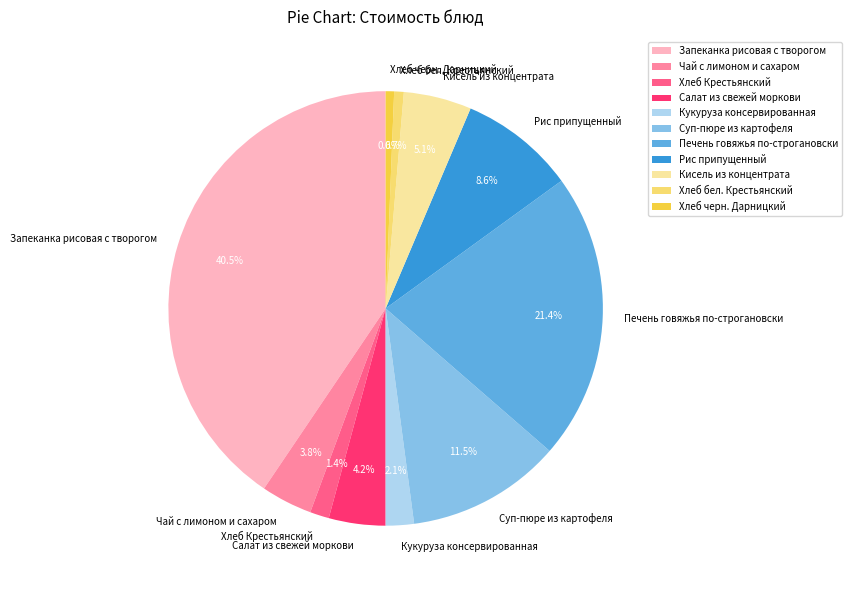

Approximately how many times larger is the value at Суп-пюре из картофеля compared to Запеканка рисовая с творогом?

0.3